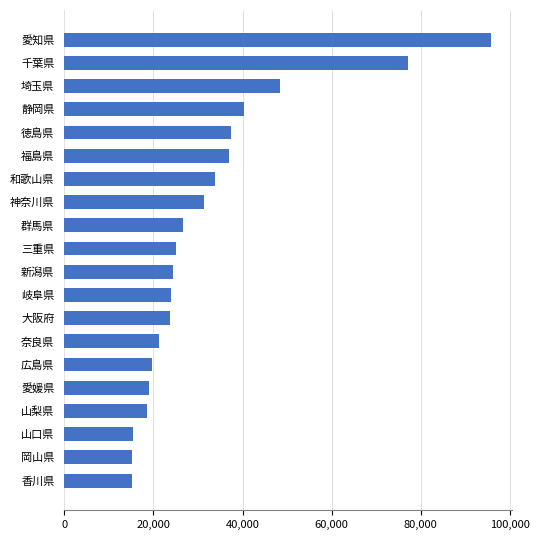

At which label is the value closest to 55388?

埼玉県